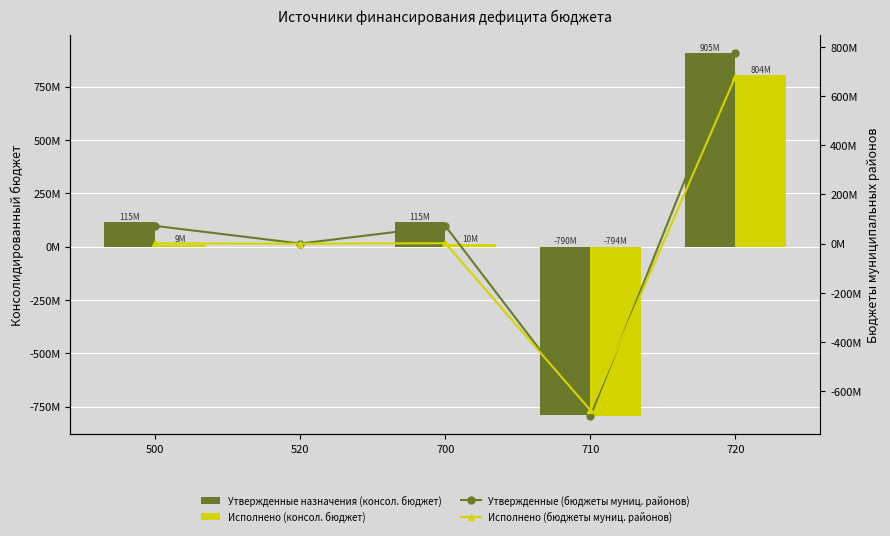

Between 700 and 710, which is larger?

700